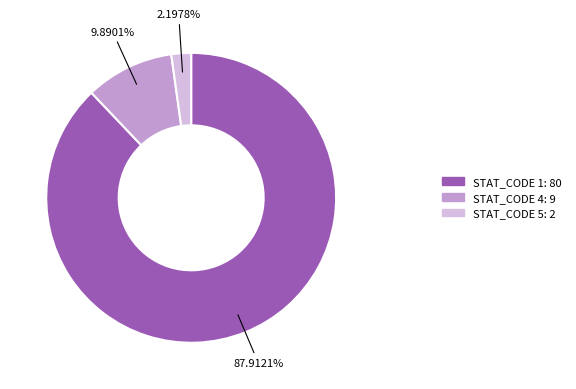

Is there any slice that represents more than half of the pie?

Yes